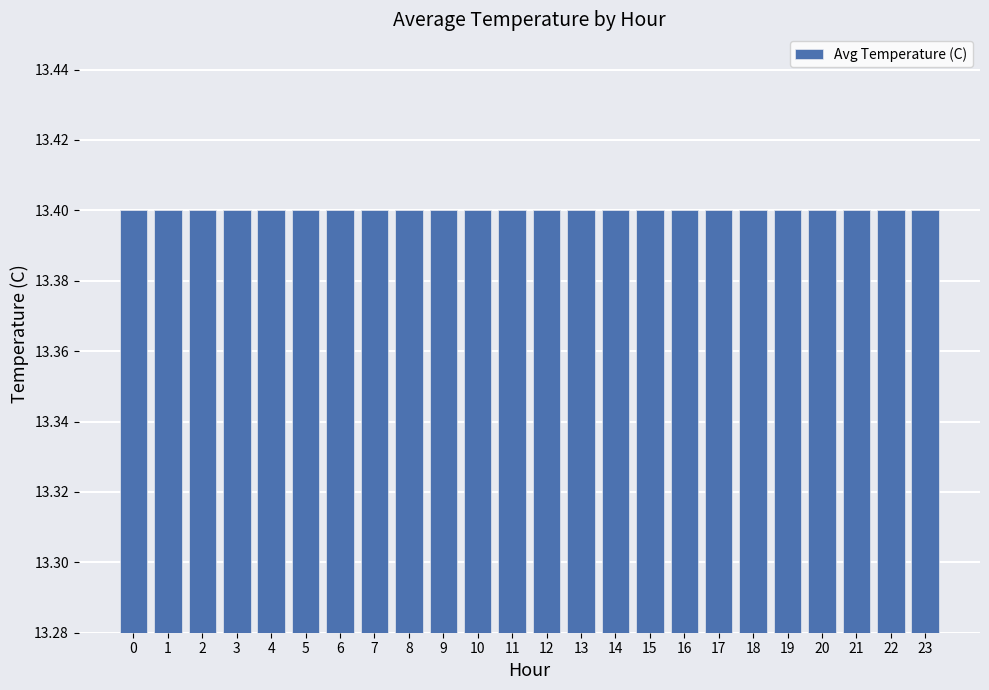

Is it true that the value at 1 is 23.8?

False